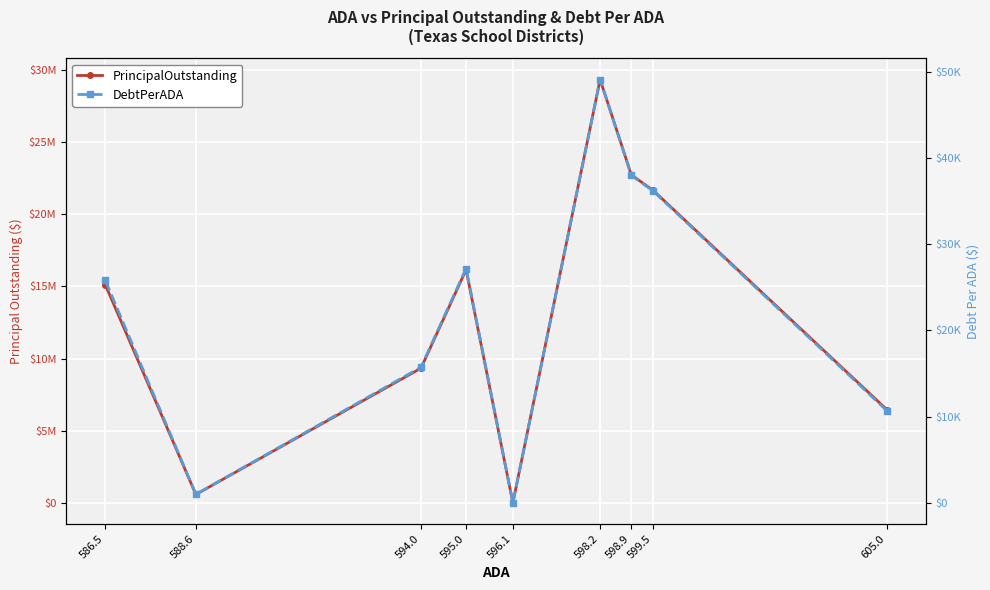

What is the label of the 4th point from the right?

595.0